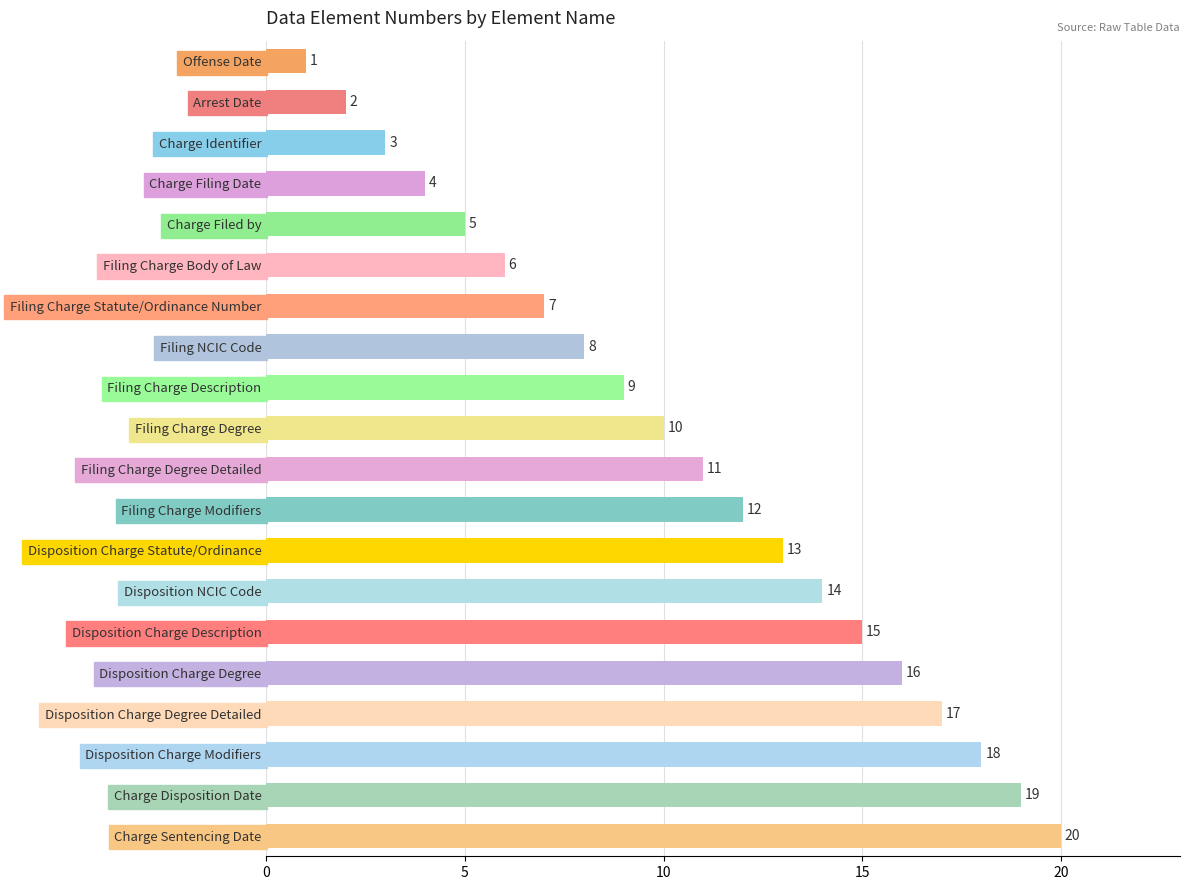

Approximately how many times larger is the value at Filing NCIC Code compared to Filing Charge Degree Detailed?

0.7